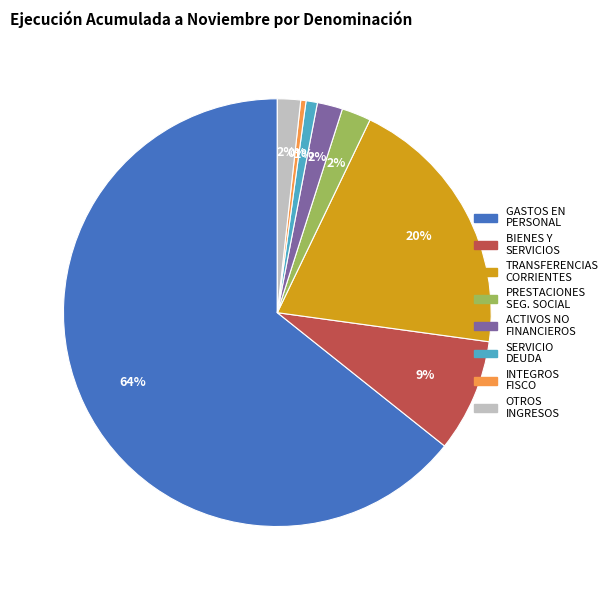

Which has a higher value, OTROS INGRESOS or SERVICIO DEUDA?

OTROS INGRESOS